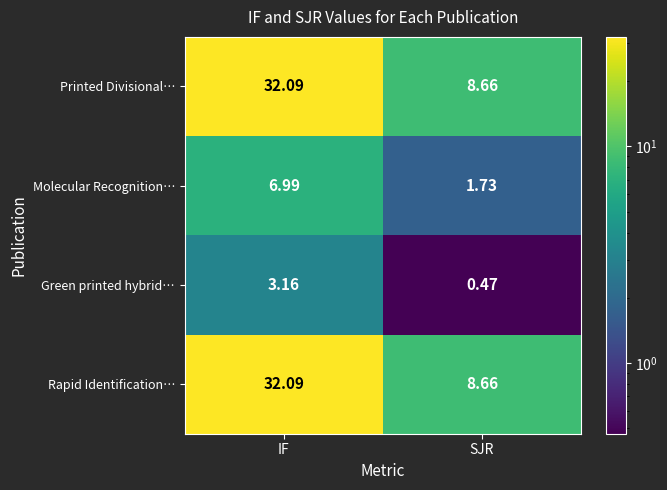

Where is Green printed hybrid… nearest to the value 1?

SJR